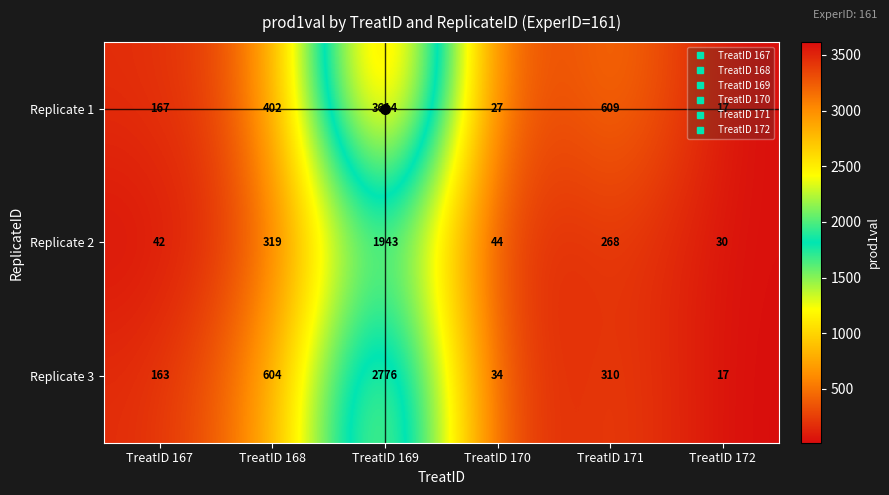

Rank the series at TreatID 170 from lowest to highest value.

Replicate 1, Replicate 3, Replicate 2